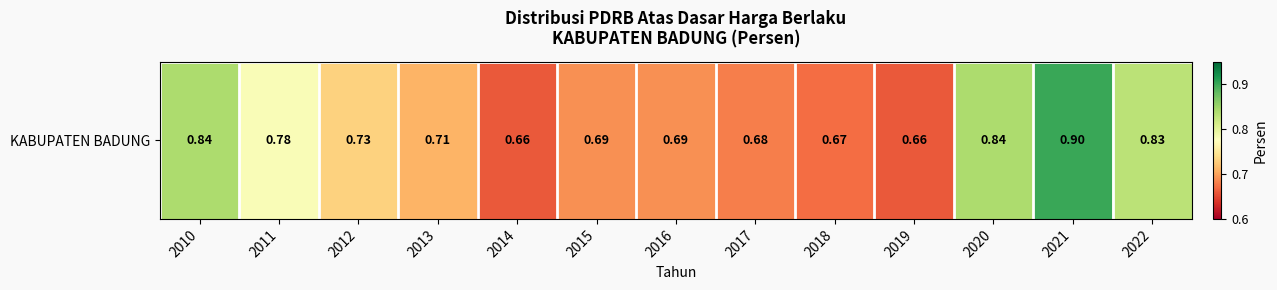

What is the approximate value at 2019?

0.7